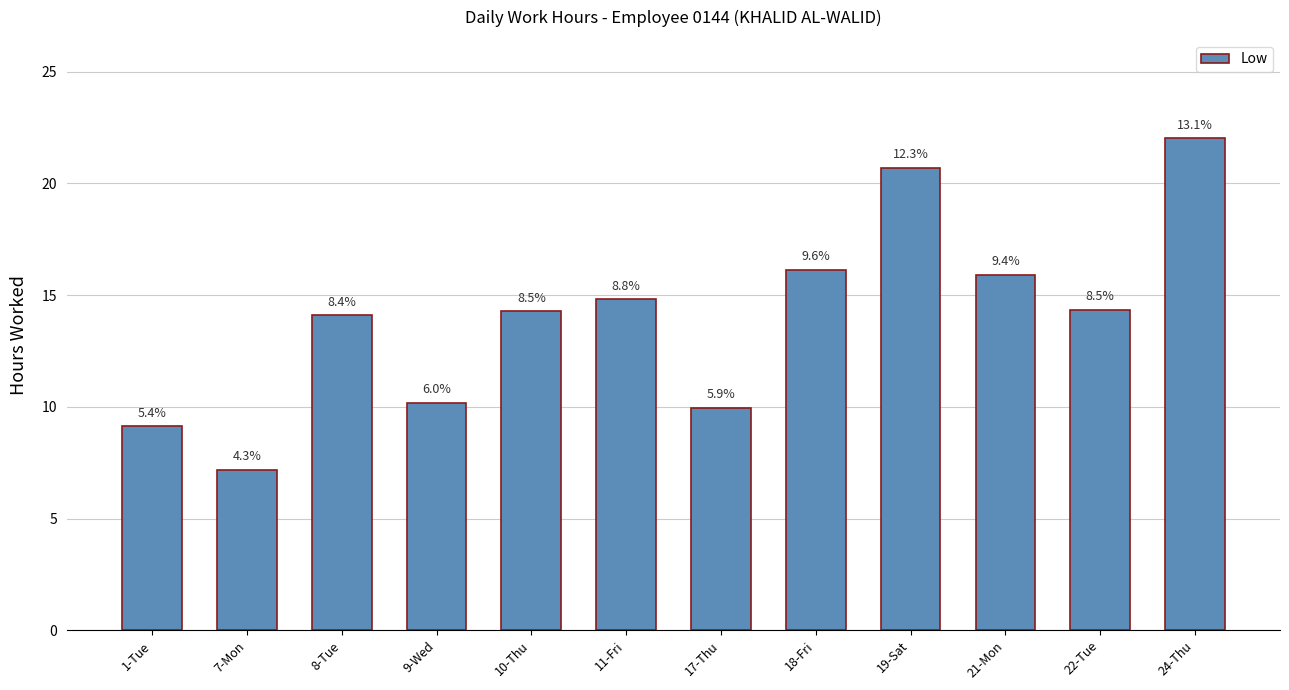

Which label corresponds to the smallest value in the chart?

7-Mon